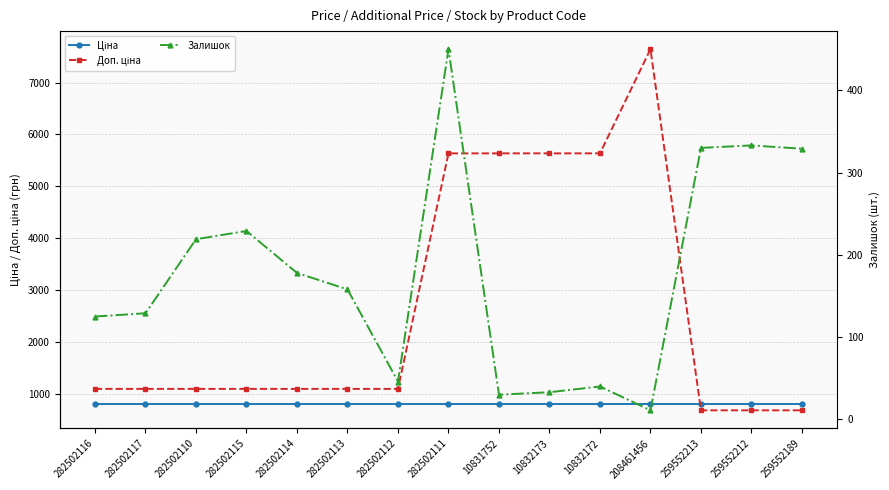

True or false: Залишок and Ціна intersect in this chart.

False